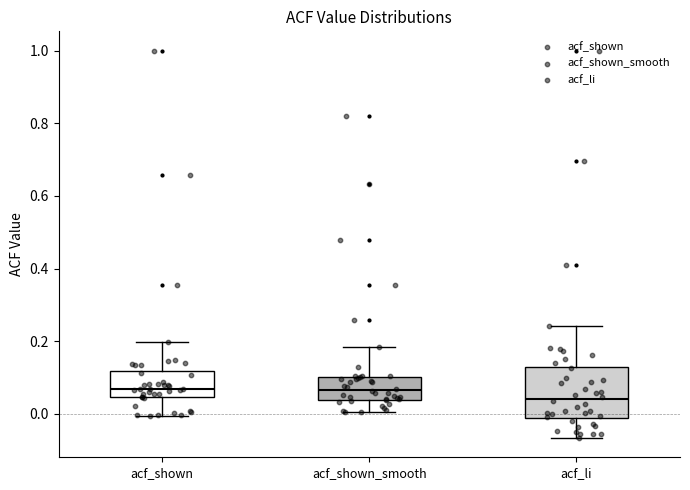

Where does the upper whisker of the box for acf_shown_smooth end on the y-axis? The values are not printed on the chart, so give them approximately, as read against the axis.

0.18